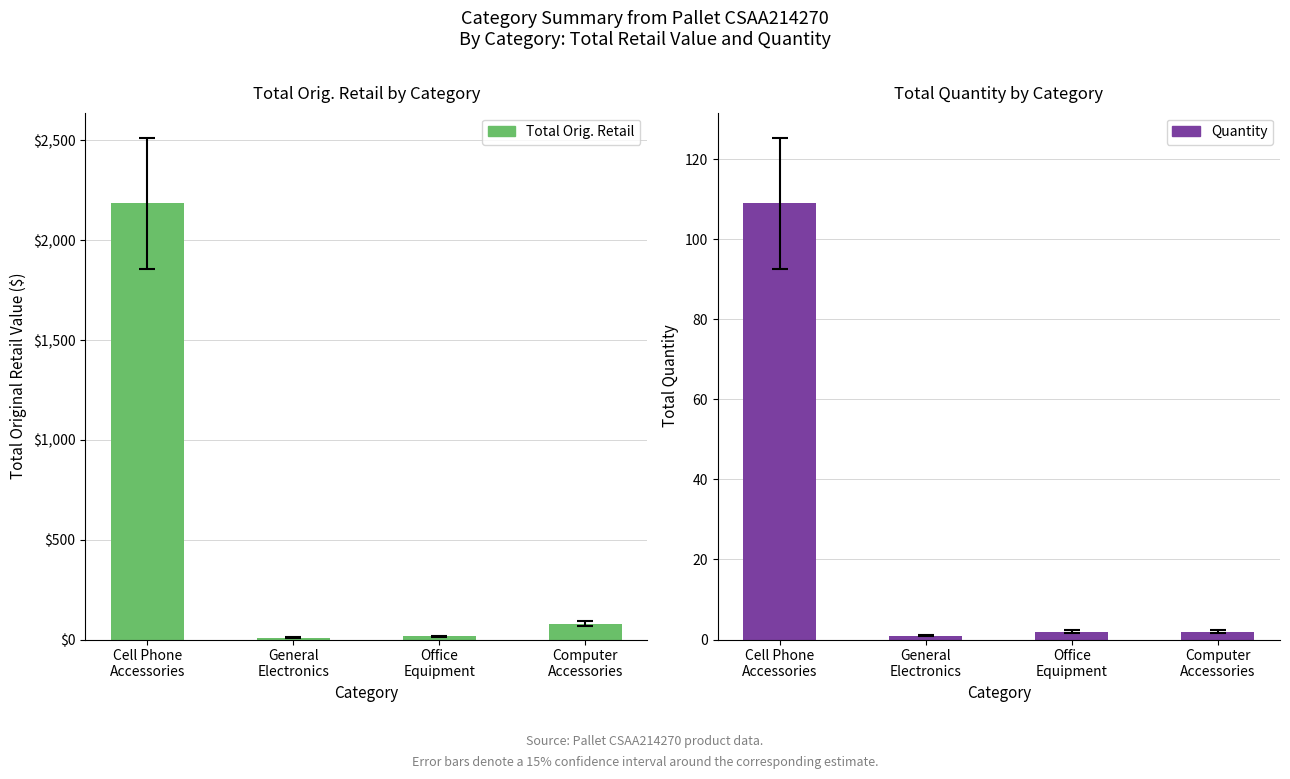

What is the total value across all series at Cell Phone
Accessories?

2294.6